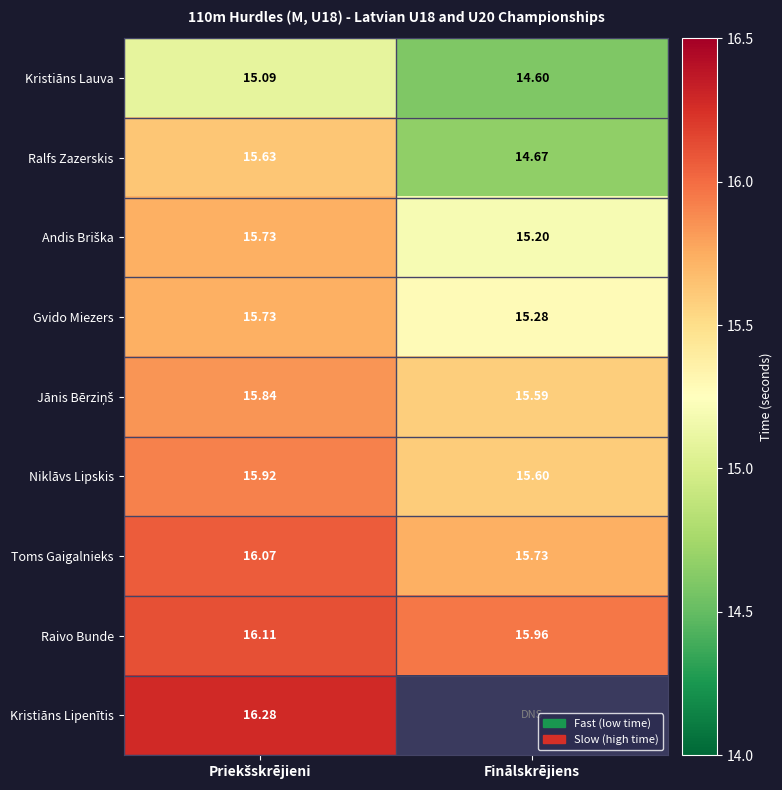

At which label is Toms Gaigalnieks closest to 15?

Finālskrējiens